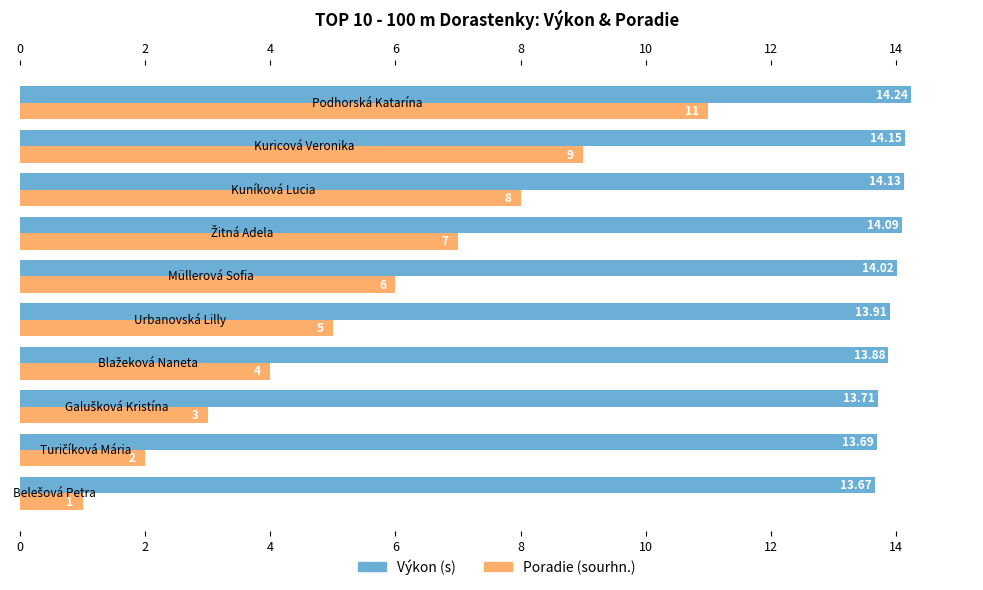

How many bars are there in total?

20